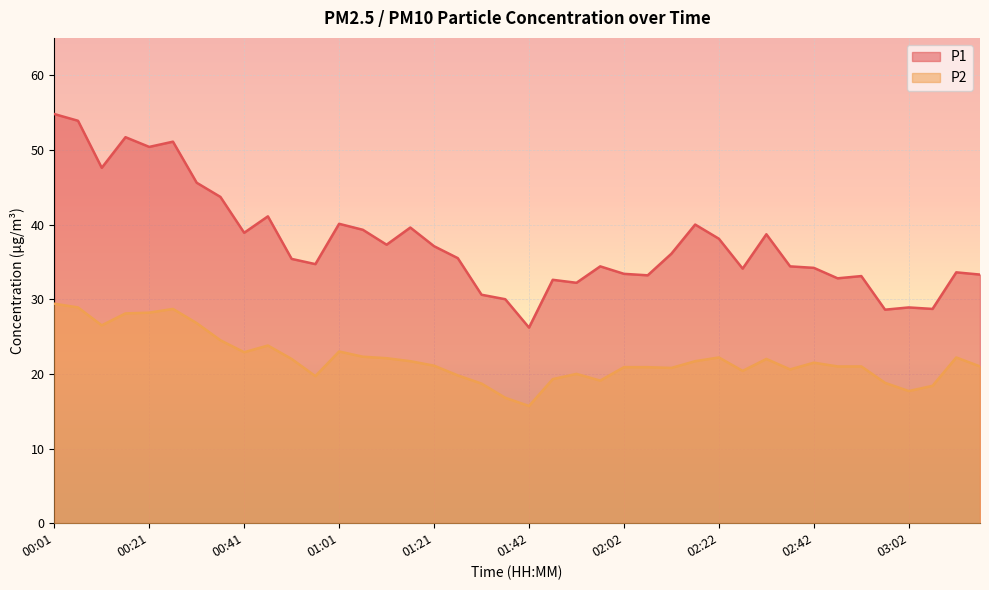

True or false: P1 and P2 intersect in this chart.

False